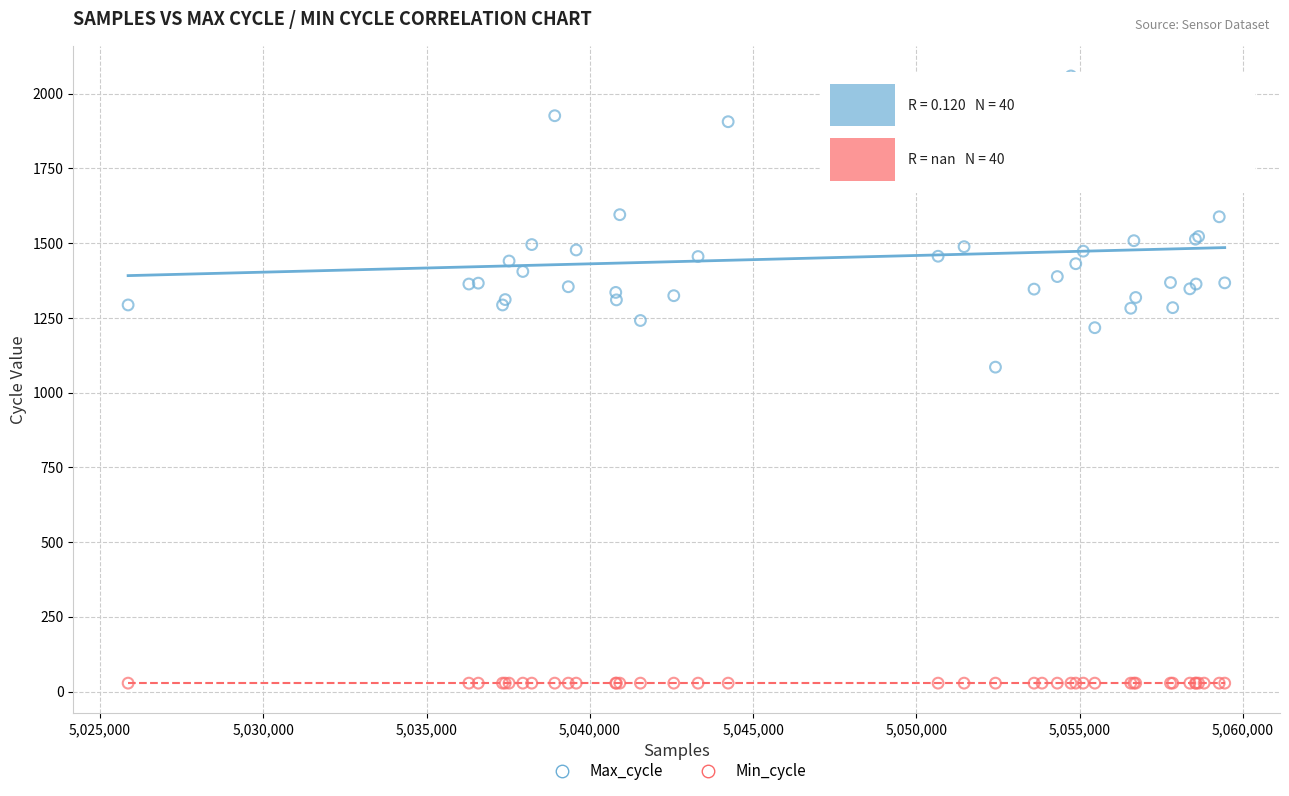

Which series reaches the minimum Y coordinate?

Min_cycle